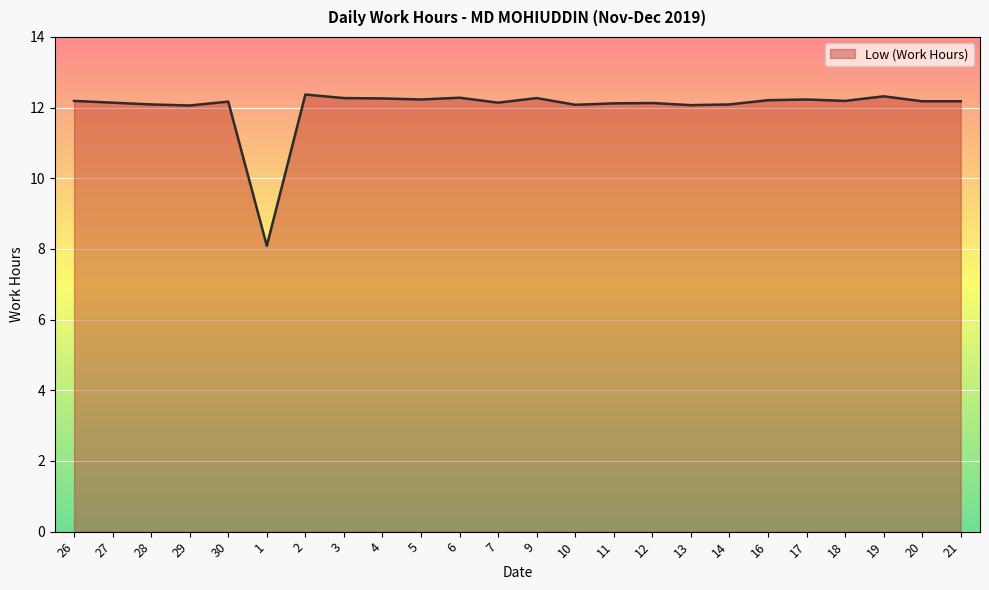

What is the greatest value displayed?

12.4